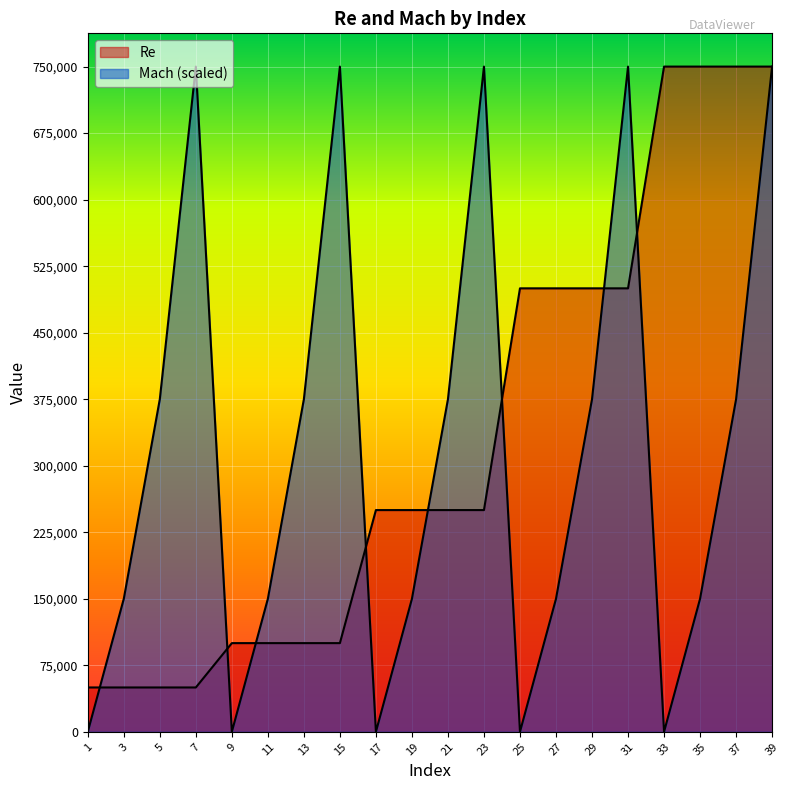

Between which two adjacent categories do Re and Mach first intersect?

1 and 3